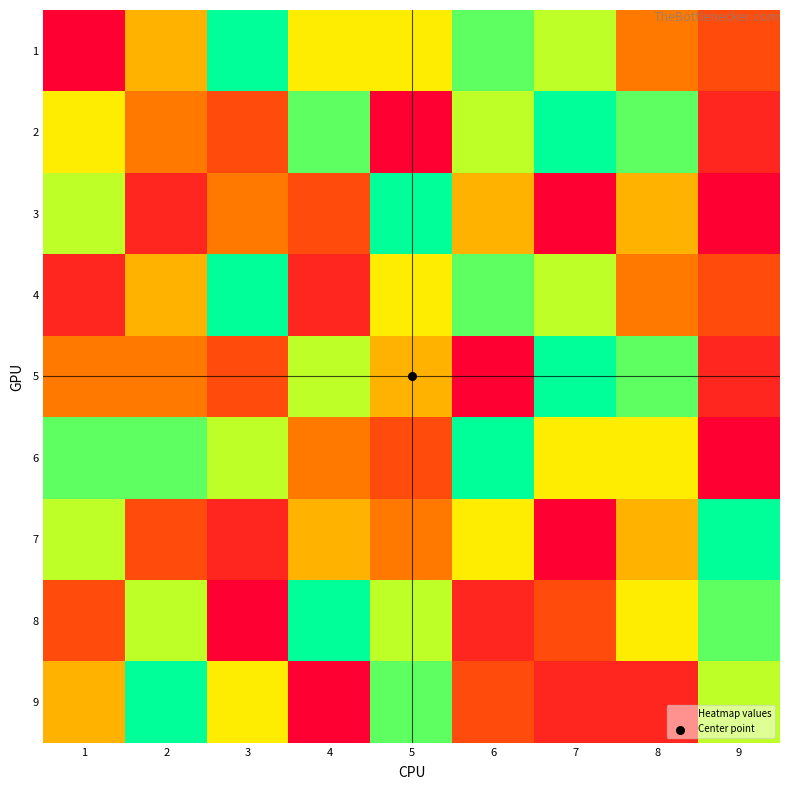

What is the total value across all series at 9?

36